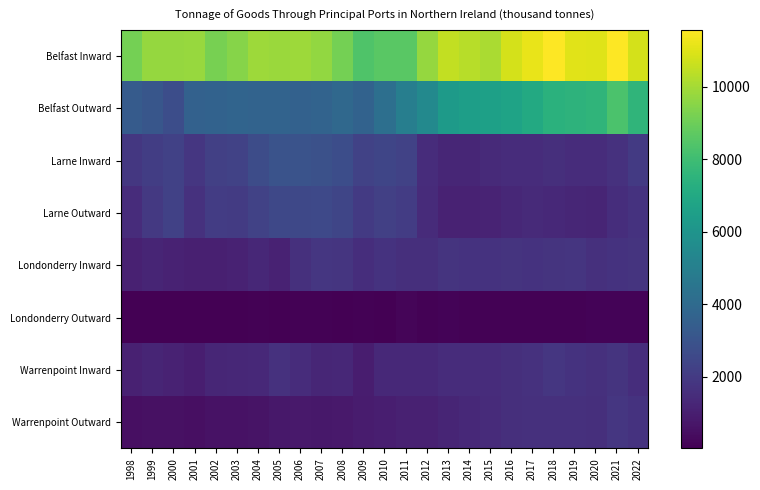

Reading left to right, transcribe all the data shown in this chart.

Belfast Inward: 1998=9167.6	1999=9739.9	2000=9736.3	2001=9804.4	2002=9196.6	2003=9473.0	2004=9867.2	2005=9825.7	2006=9889.2	2007=9704.0	2008=9143.1	2009=8406.6	2010=8600.2	2011=8614.2	2012=9730.5	2013=10487.0	2014=10303.3	2015=10119.5	2016=10825.9	2017=11173.4	2018=11565.1	2019=11045.9	2020=11009.5	2021=11555.5	2022=10812.3
Belfast Outward: 1998=3342.7	1999=3122.1	2000=2747.6	2001=3598.0	2002=3628.2	2003=3728.4	2004=3691.4	2005=3674.1	2006=3625.0	2007=3712.4	2008=3896.8	2009=3642.9	2010=4226.7	2011=4947.0	2012=5455.4	2013=6296.1	2014=6489.7	2015=6580.6	2016=6727.2	2017=7052.6	2018=7373.6	2019=7471.6	2020=7568.7	2021=8311.0	2022=7559.7
Larne Inward: 1998=1900.3	1999=2102.5	2000=2236.4	2001=1851.9	2002=2212.1	2003=2294.7	2004=2686.8	2005=2985.1	2006=2990.5	2007=2889.9	2008=2749.0	2009=2299.3	2010=2419.2	2011=2305.8	2012=1482.3	2013=1262.7	2014=1274.7	2015=1377.9	2016=1471.5	2017=1462.0	2018=1559.7	2019=1498.8	2020=1503.0	2021=1675.6	2022=1982.1
Larne Outward: 1998=1488.3	1999=1929.1	2000=2271.2	2001=1667.9	2002=2082.8	2003=2024.7	2004=2296.7	2005=2510.8	2006=2498.4	2007=2573.7	2008=2416.9	2009=1998.0	2010=2194.5	2011=2089.2	2012=1430.6	2013=1105.9	2014=1103.1	2015=1181.3	2016=1298.1	2017=1410.0	2018=1342.5	2019=1268.0	2020=1224.5	2021=1516.6	2022=1708.6
Londonderry Inward: 1998=1094.0	1999=1197.7	2000=1115.0	2001=1042.7	2002=1022.3	2003=1134.6	2004=1307.0	2005=1110.3	2006=1608.3	2007=1836.1	2008=1785.7	2009=1542.1	2010=1695.5	2011=1583.4	2012=1562.9	2013=1755.4	2014=1689.4	2015=1689.2	2016=1769.2	2017=1710.4	2018=1751.3	2019=1814.4	2020=1618.0	2021=1711.9	2022=1757.9
Londonderry Outward: 1998=33.4	1999=18.6	2000=18.1	2001=17.2	2002=42.4	2003=37.4	2004=84.8	2005=40.5	2006=81.4	2007=98.3	2008=53.6	2009=77.2	2010=61.0	2011=156.5	2012=96.2	2013=115.3	2014=105.0	2015=69.7	2016=80.2	2017=97.4	2018=102.8	2019=94.2	2020=142.2	2021=118.9	2022=131.3
Warrenpoint Inward: 1998=1071.7	1999=1195.6	2000=1124.1	2001=980.2	2002=1243.0	2003=1301.0	2004=1342.7	2005=1655.5	2006=1492.7	2007=1258.9	2008=1305.2	2009=960.6	2010=1336.6	2011=1346.3	2012=1342.7	2013=1489.2	2014=1498.8	2015=1501.5	2016=1580.5	2017=1649.0	2018=1828.8	2019=1712.4	2020=1625.3	2021=1754.4	2022=1531.6
Warrenpoint Outward: 1998=491.3	1999=519.2	2000=551.6	2001=500.2	2002=582.6	2003=578.5	2004=624.0	2005=781.0	2006=814.5	2007=740.1	2008=813.4	2009=880.0	2010=990.2	2011=1079.1	2012=1086.6	2013=1217.5	2014=1367.1	2015=1418.4	2016=1588.0	2017=1609.6	2018=1617.4	2019=1608.2	2020=1573.8	2021=1858.5	2022=1708.3